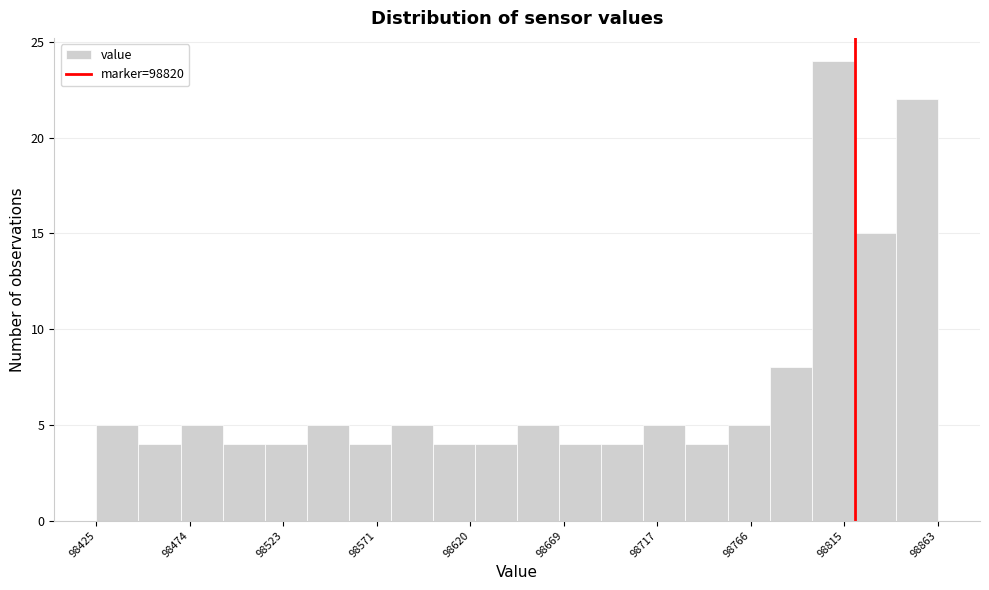

Reading left to right, list every bar in this chart as the range it spans on the x-axis followed by its height. Neither the bar edges nor the heights are printed on the chart, so give them approximately, as read against the axes.

98425 to 98445: 5
98445 to 98470: 4
98470 to 98490: 5
98490 to 98515: 4
98515 to 98535: 4
98535 to 98555: 5
98555 to 98580: 4
98580 to 98600: 5
98600 to 98620: 4
98620 to 98645: 4
98645 to 98665: 5
98665 to 98690: 4
98690 to 98710: 4
98710 to 98730: 5
98730 to 98755: 4
98755 to 98775: 5
98775 to 98800: 8
98800 to 98820: 24
98820 to 98840: 15
98840 to 98865: 22